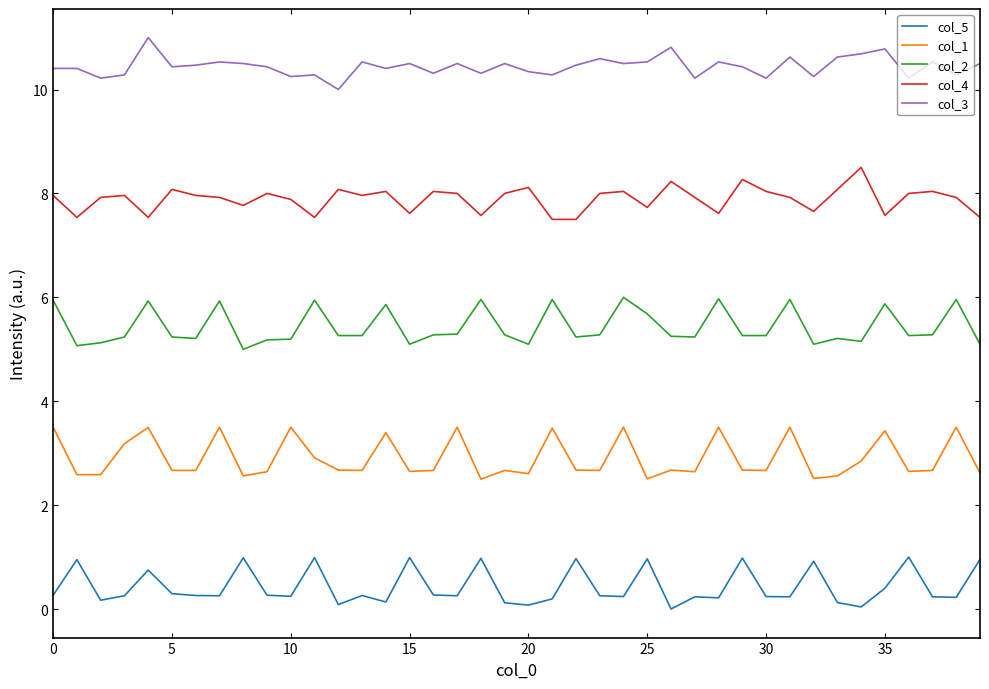

What is the difference between the maximum and minimum values in the col_5 series?

1.0